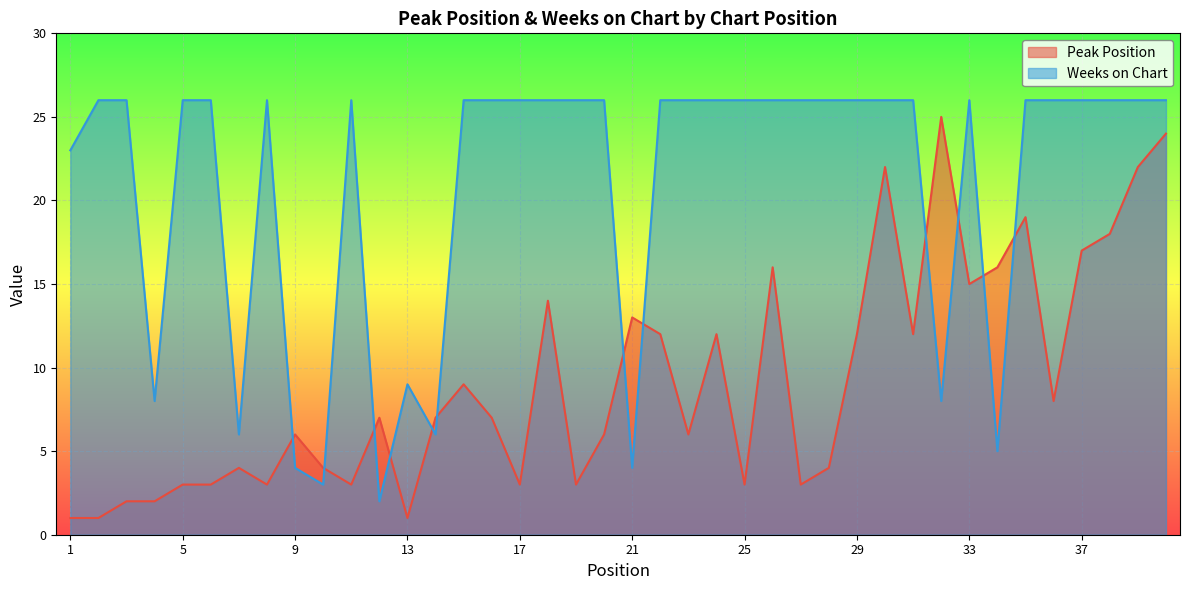

How many values in the Peak Position series exceed 7?

18